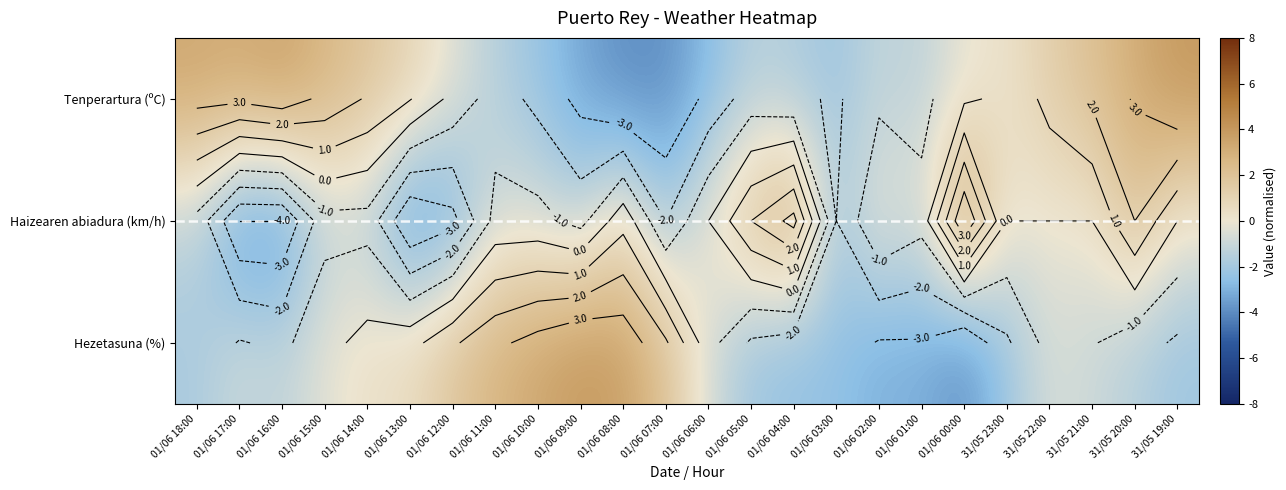

Is the value of Haizearen abiadura (km/h) at 01/06 03:00 greater than the value of Hezetasuna (%) at 01/06 04:00?

Yes